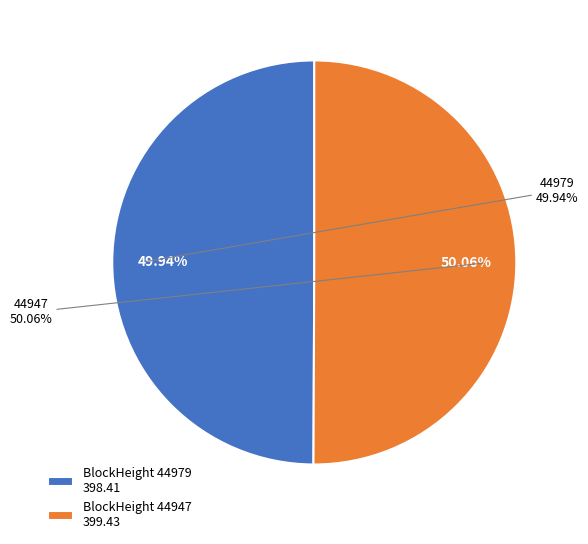

Count the number of slices in the pie.

2